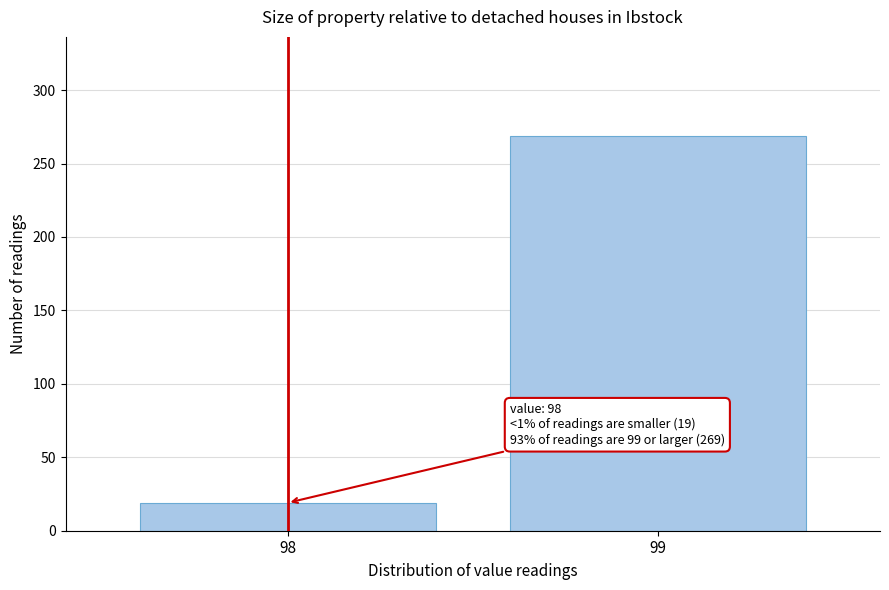

Reading right to left, what are all the values shown in this chart?

269	19